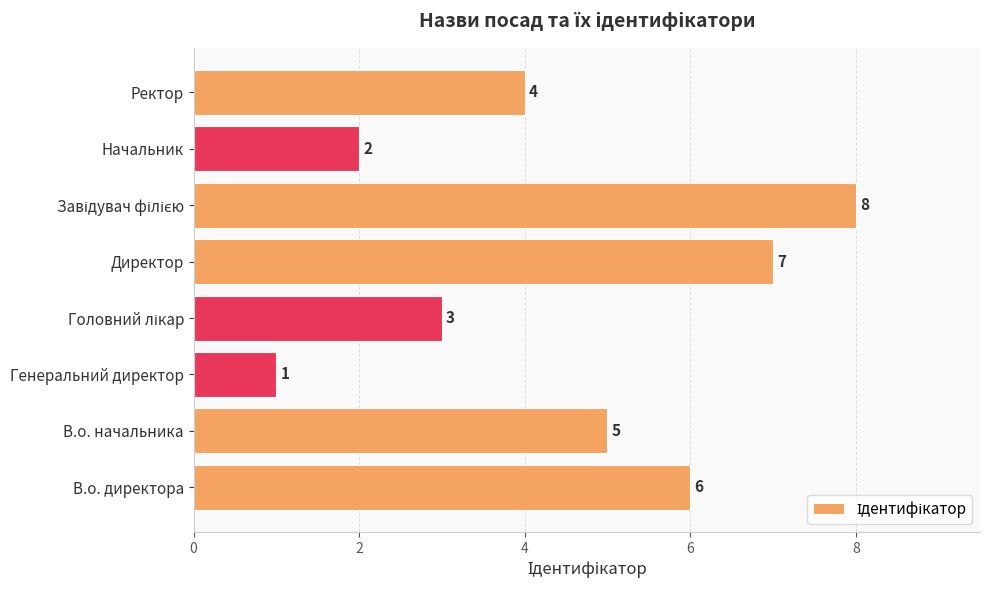

What is the change in value from В.о. директора to Начальник?

-4